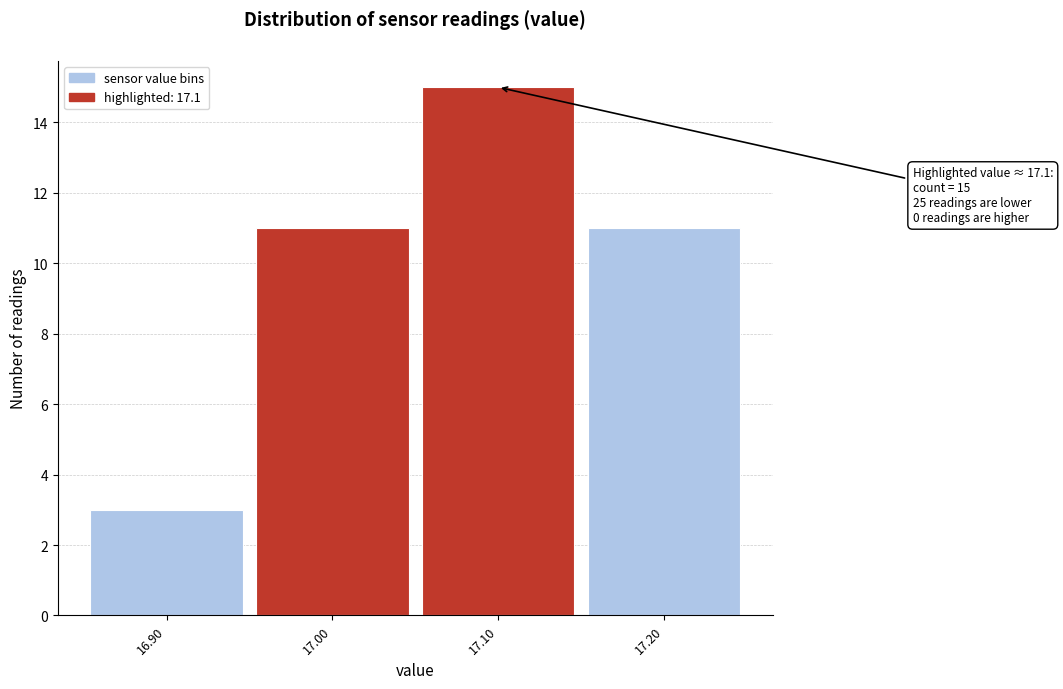

Reading left to right, extract all data points from this chart.

16.90=3	17.00=11	17.10=15	17.20=11